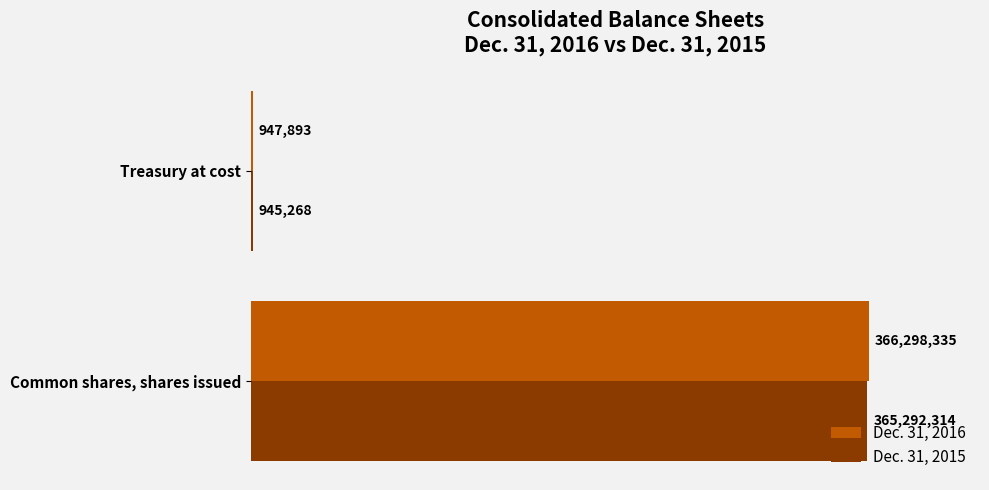

What is the value of the Dec. 31, 2015 bar at the 2nd from the left?

945268